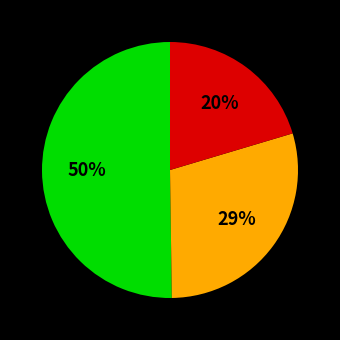

How many segments does this pie chart have?

3